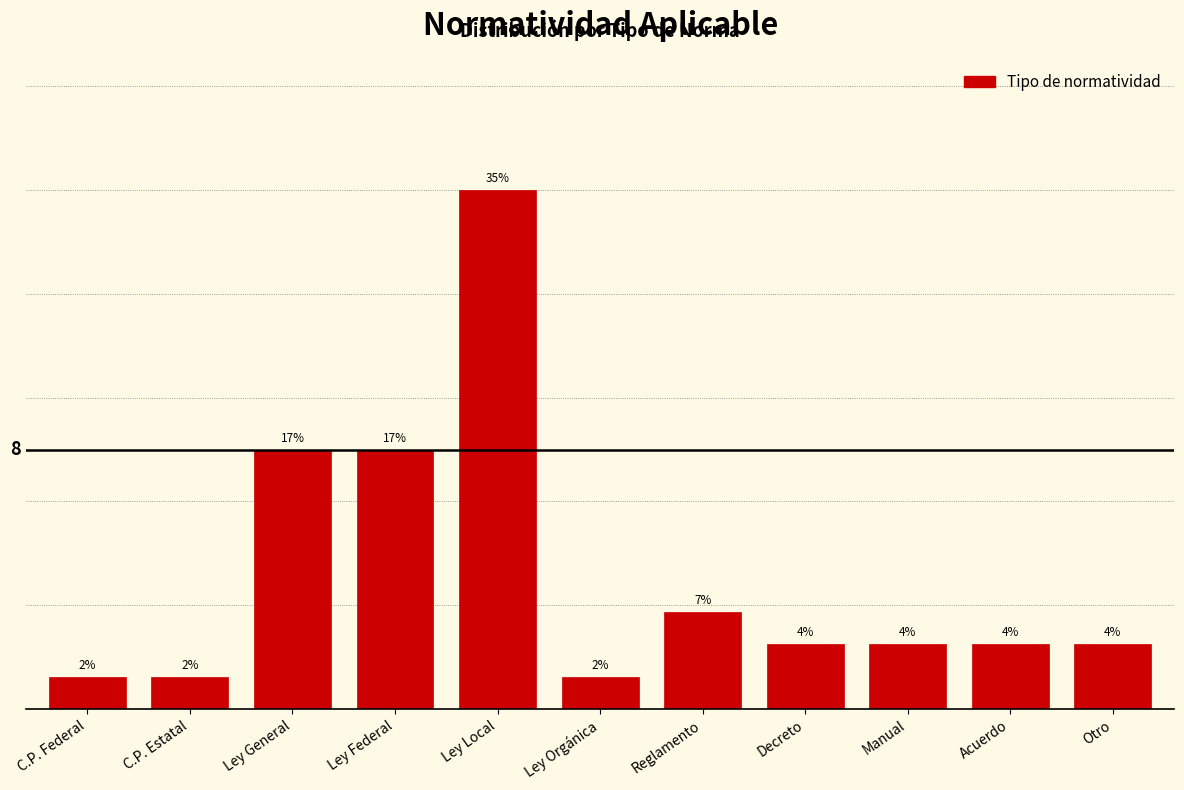

Are the bars horizontal?

No